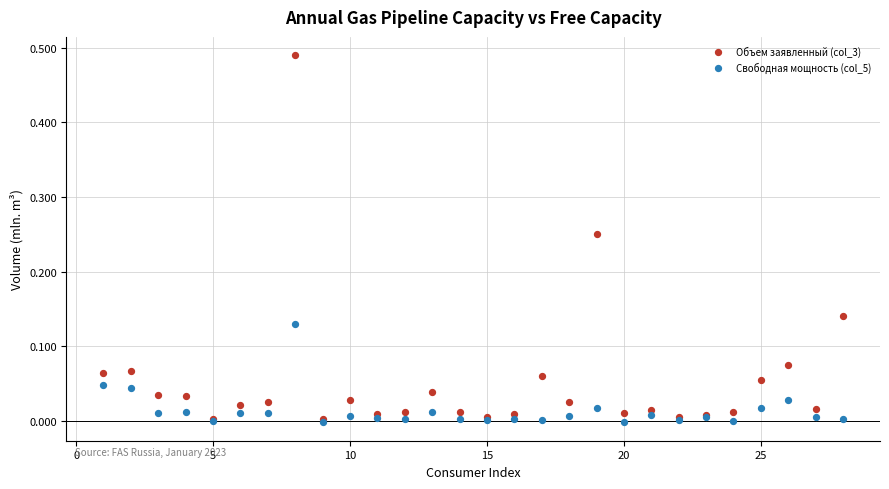

Which series reaches the maximum Y coordinate?

Объем заявленный (col_3)